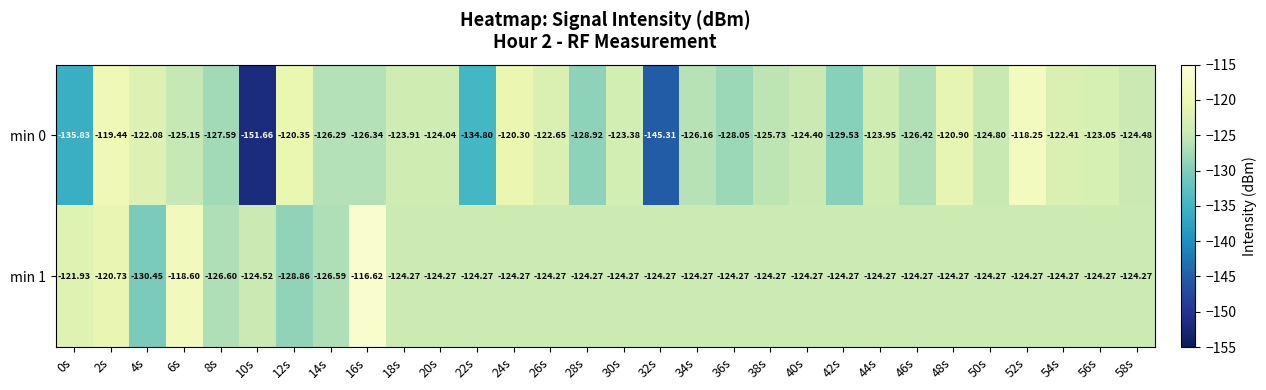

At 58s, list the series in order from largest to smallest.

min 1, min 0